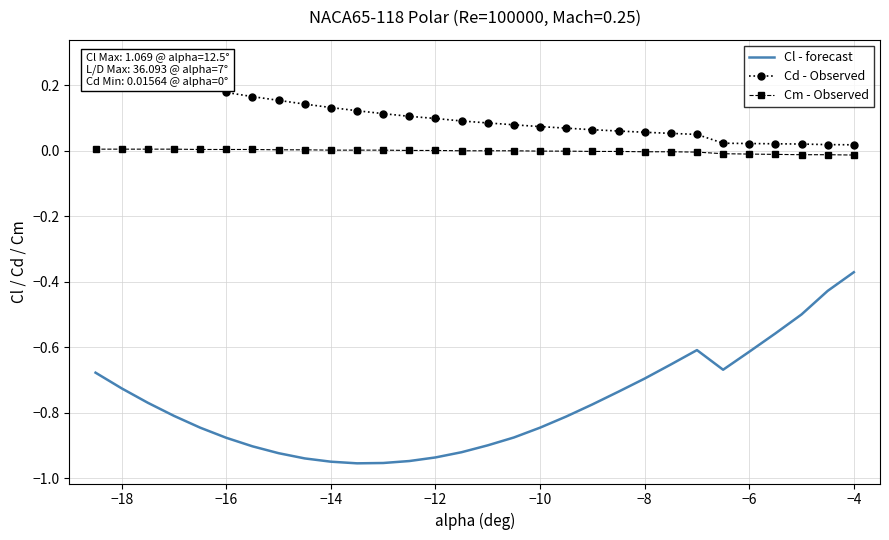

The Cm - Observed series shows 0.0 at −12. True or false?

True